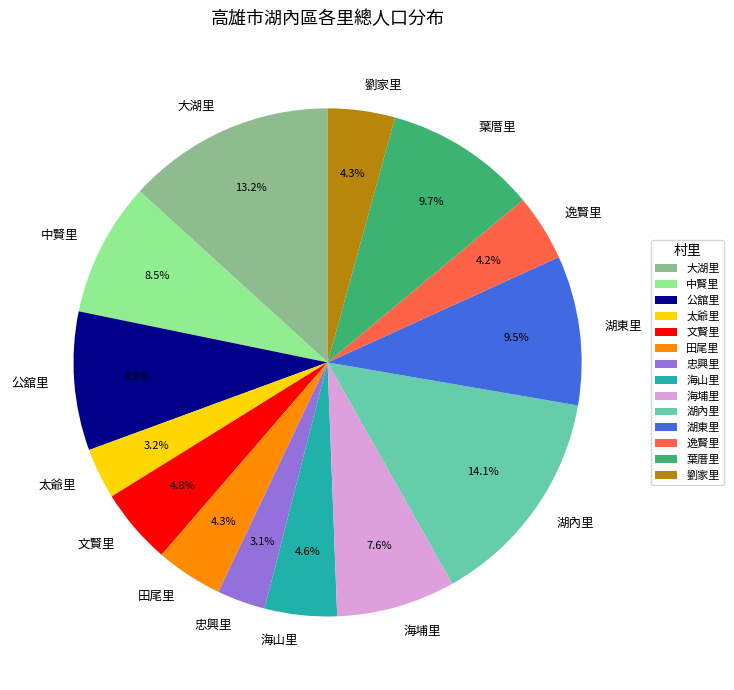

Is there a majority slice in this chart?

No